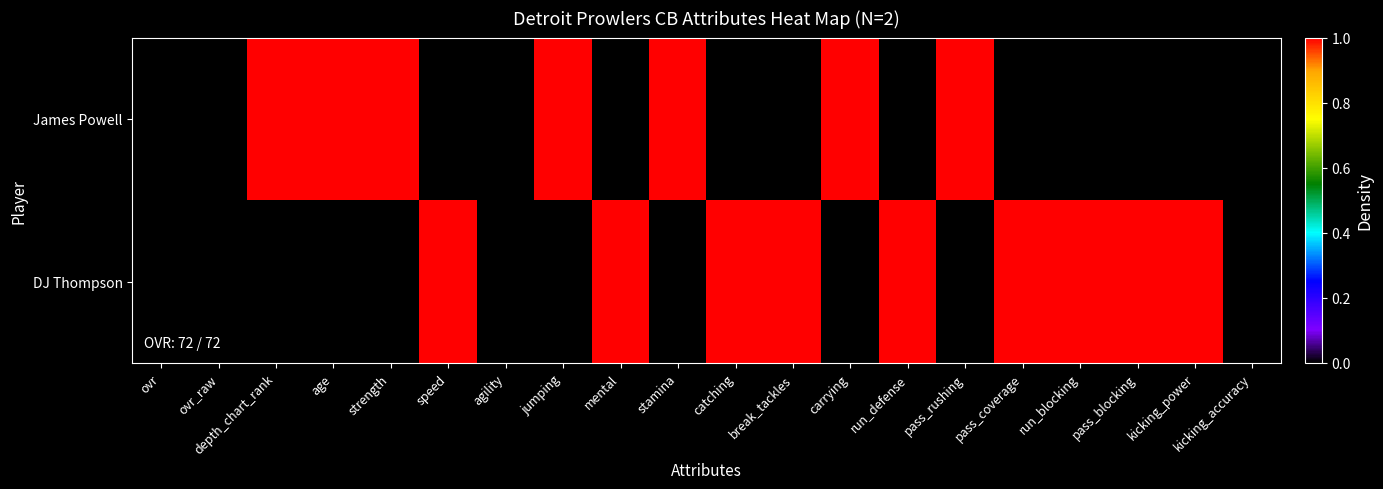

Between pass_blocking and ovr, which is larger?

pass_blocking